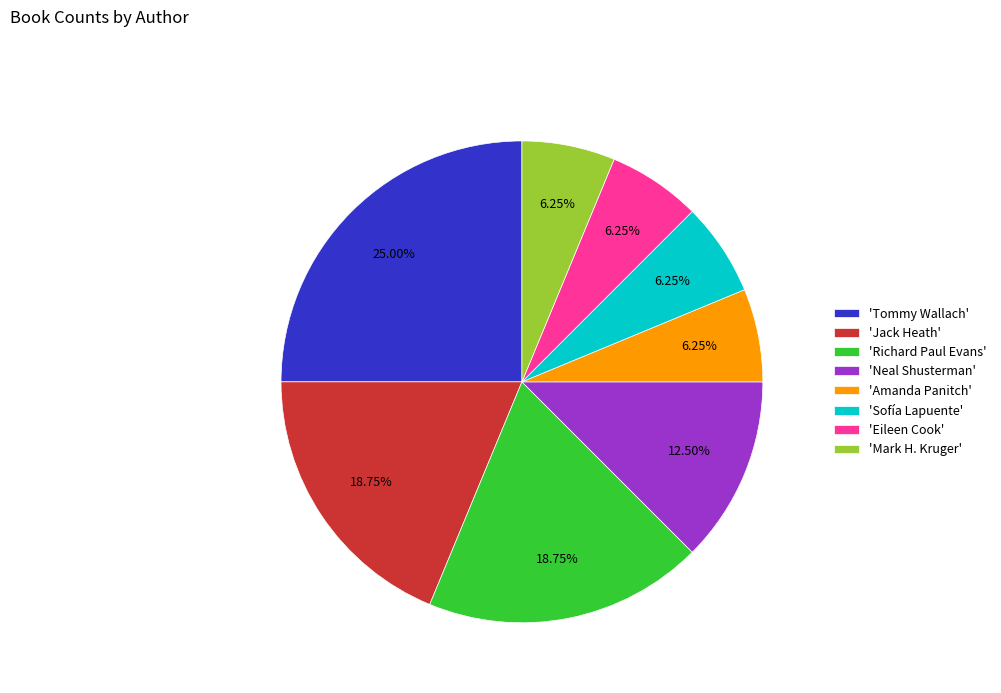

Do 'Richard Paul Evans' and 'Mark H. Kruger' together represent more than half of the pie?

No